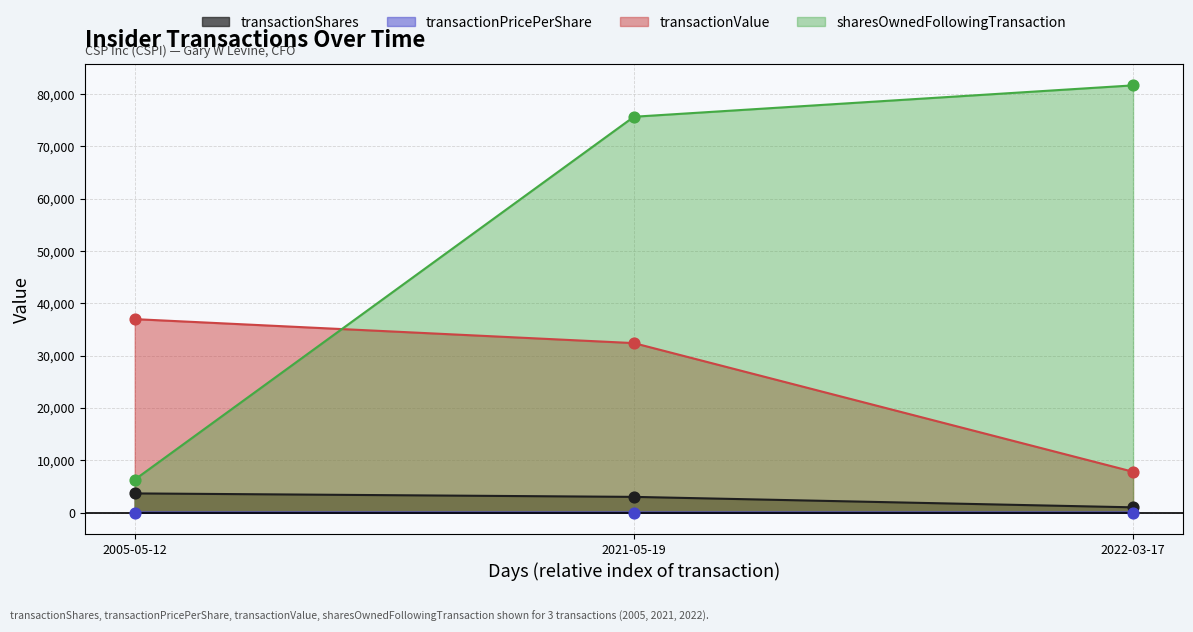

Which series has the largest Y range (max minus min)?

sharesOwnedFollowingTransaction